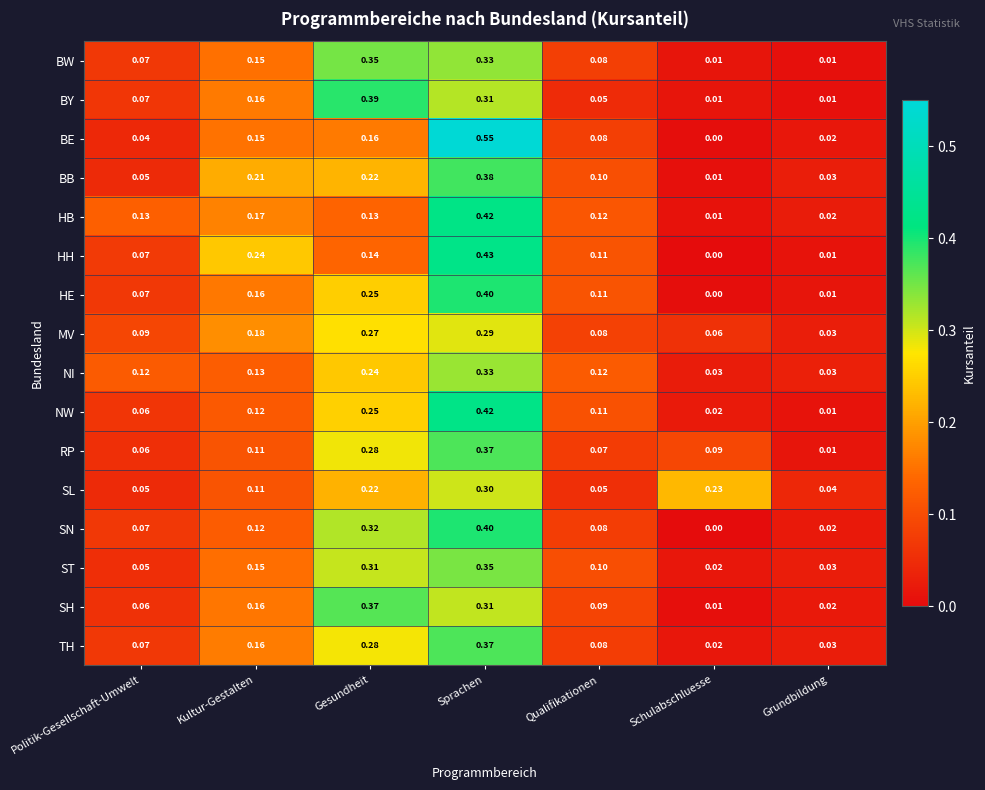

Which category has the lowest value across all series?

Schulabschluesse